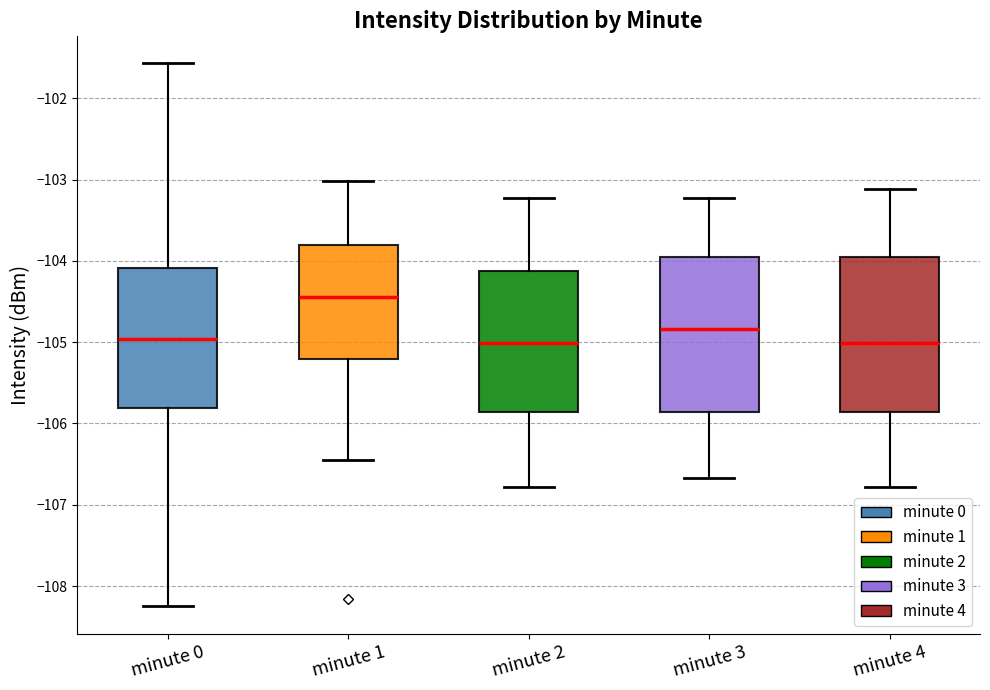

Which box's median line is the highest?

minute 1